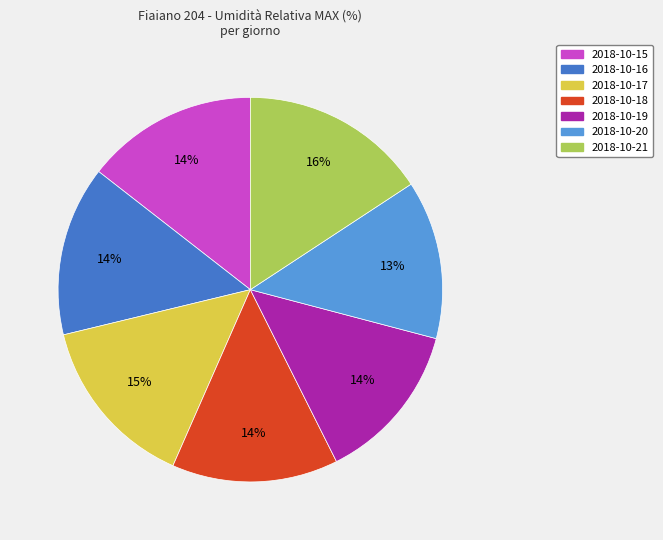

Does 2018-10-15 represent more than half of the total?

No